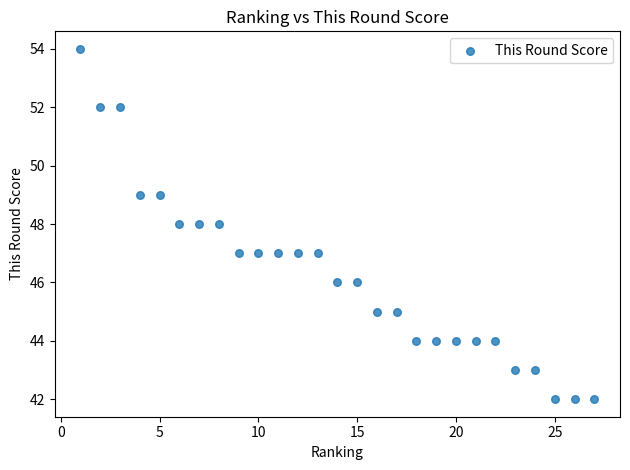

What is the range of X values (max minus min)?

26